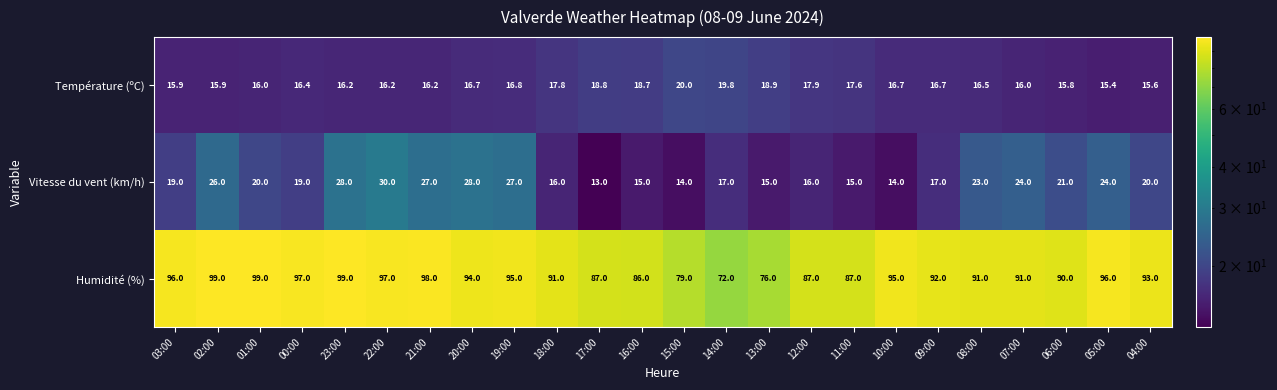

What is the difference between the second highest and second lowest values in the Température (ºC) series?

4.2